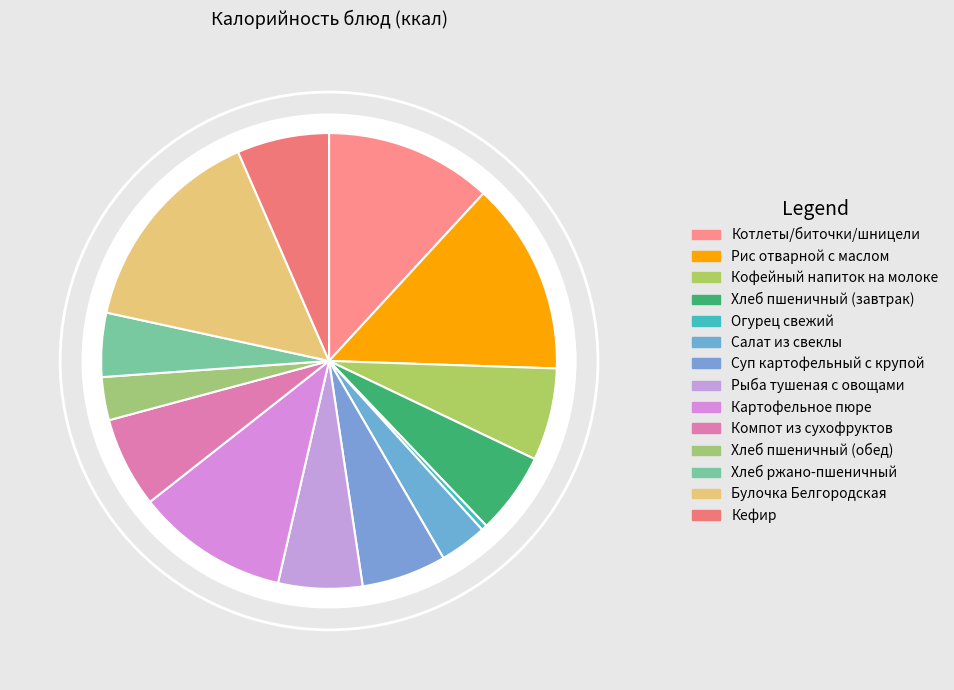

To the nearest percent, what is the average slice percentage?

7%